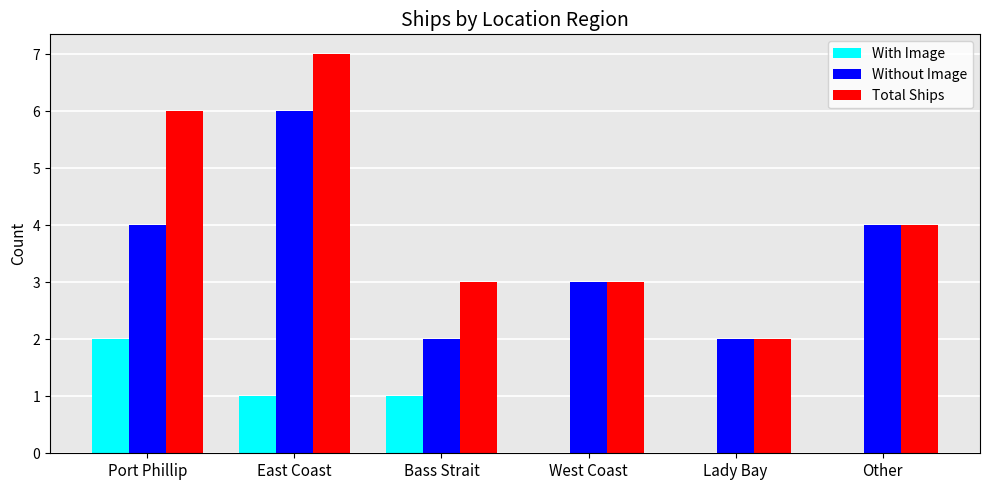

How many groups of bars are there?

6